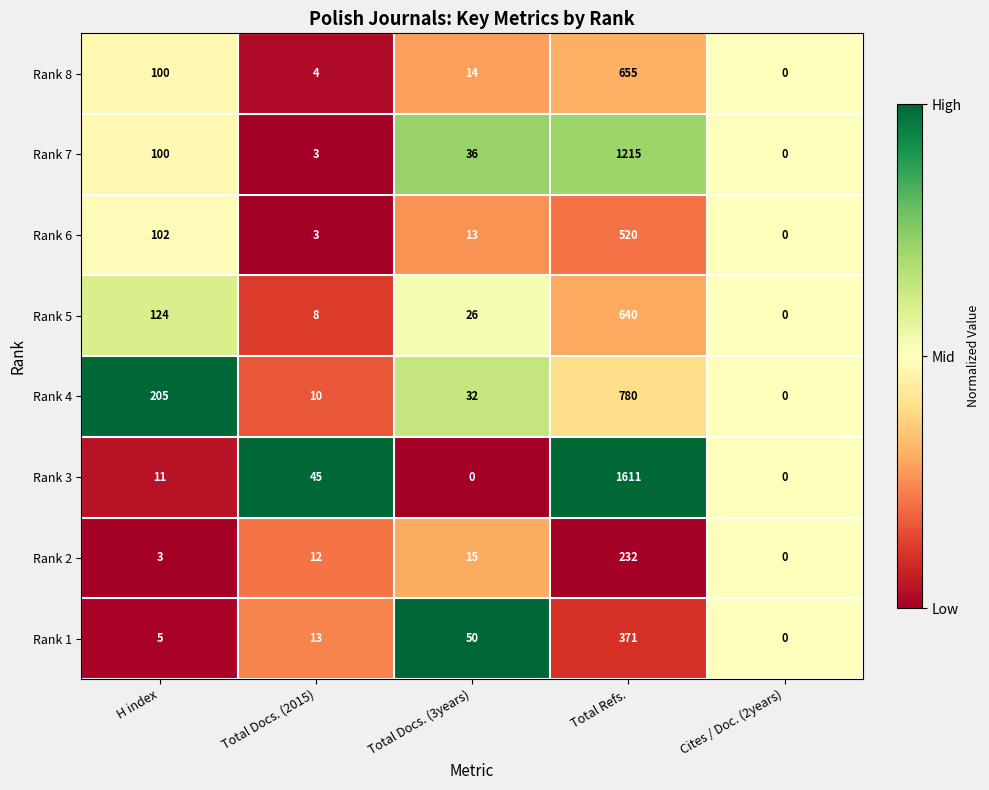

Which series has the largest range (max minus min)?

Rank 3